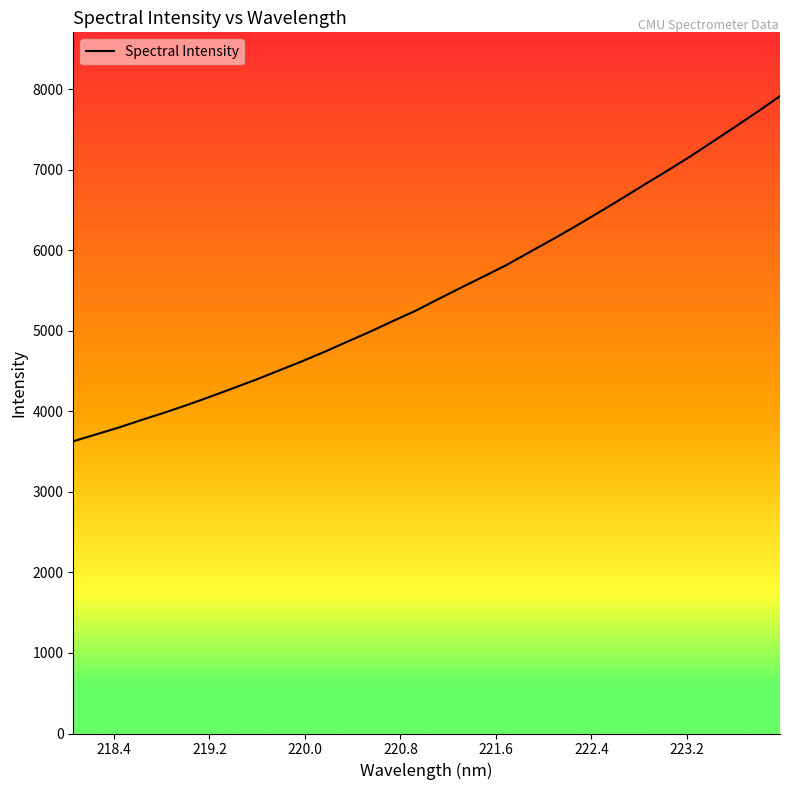

True or false: the data has more than 1 interior local peaks.

False